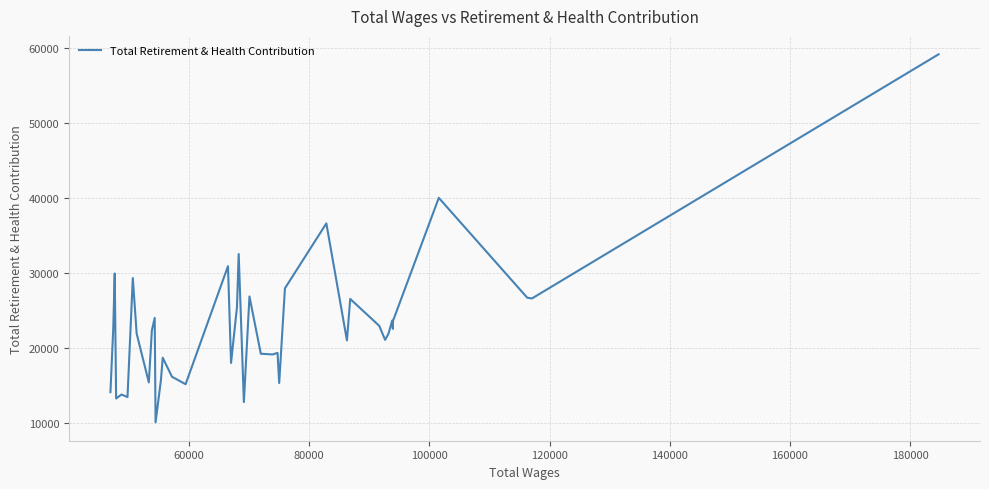

What is the smallest value displayed?

10118